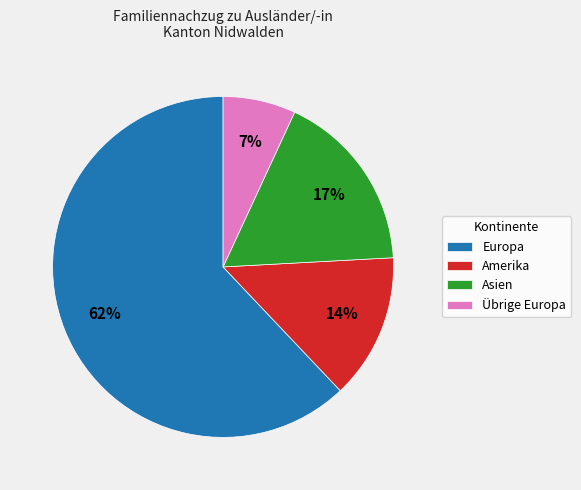

What is the smallest slice in the pie chart?

Übrige Europa